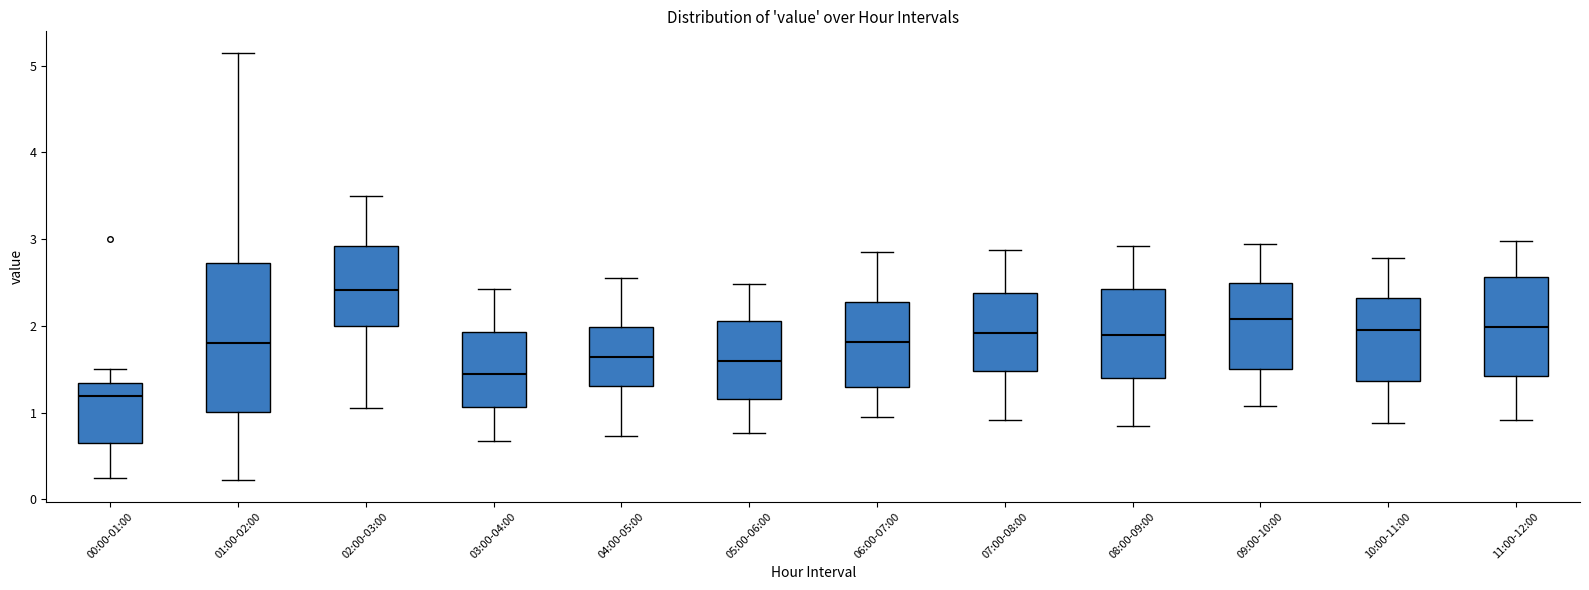

Reading left to right, transcribe this box plot: for each box, give where its median line is, the range the box spans, and where its two whiskers end, as read against the y-axis. The values are not printed on the chart, so give them approximately, as read against the axis.

00:00-01:00: median 1.2, box 0.7 to 1.3, whiskers 0.3 to 1.5
01:00-02:00: median 1.8, box 1.0 to 2.7, whiskers 0.2 to 5.2
02:00-03:00: median 2.4, box 2.0 to 2.9, whiskers 1.1 to 3.5
03:00-04:00: median 1.5, box 1.1 to 1.9, whiskers 0.7 to 2.4
04:00-05:00: median 1.6, box 1.3 to 2.0, whiskers 0.7 to 2.6
05:00-06:00: median 1.6, box 1.2 to 2.1, whiskers 0.8 to 2.5
06:00-07:00: median 1.8, box 1.3 to 2.3, whiskers 1.0 to 2.9
07:00-08:00: median 1.9, box 1.5 to 2.4, whiskers 0.9 to 2.9
08:00-09:00: median 1.9, box 1.4 to 2.4, whiskers 0.9 to 2.9
09:00-10:00: median 2.1, box 1.5 to 2.5, whiskers 1.1 to 3.0
10:00-11:00: median 2.0, box 1.4 to 2.3, whiskers 0.9 to 2.8
11:00-12:00: median 2.0, box 1.4 to 2.6, whiskers 0.9 to 3.0